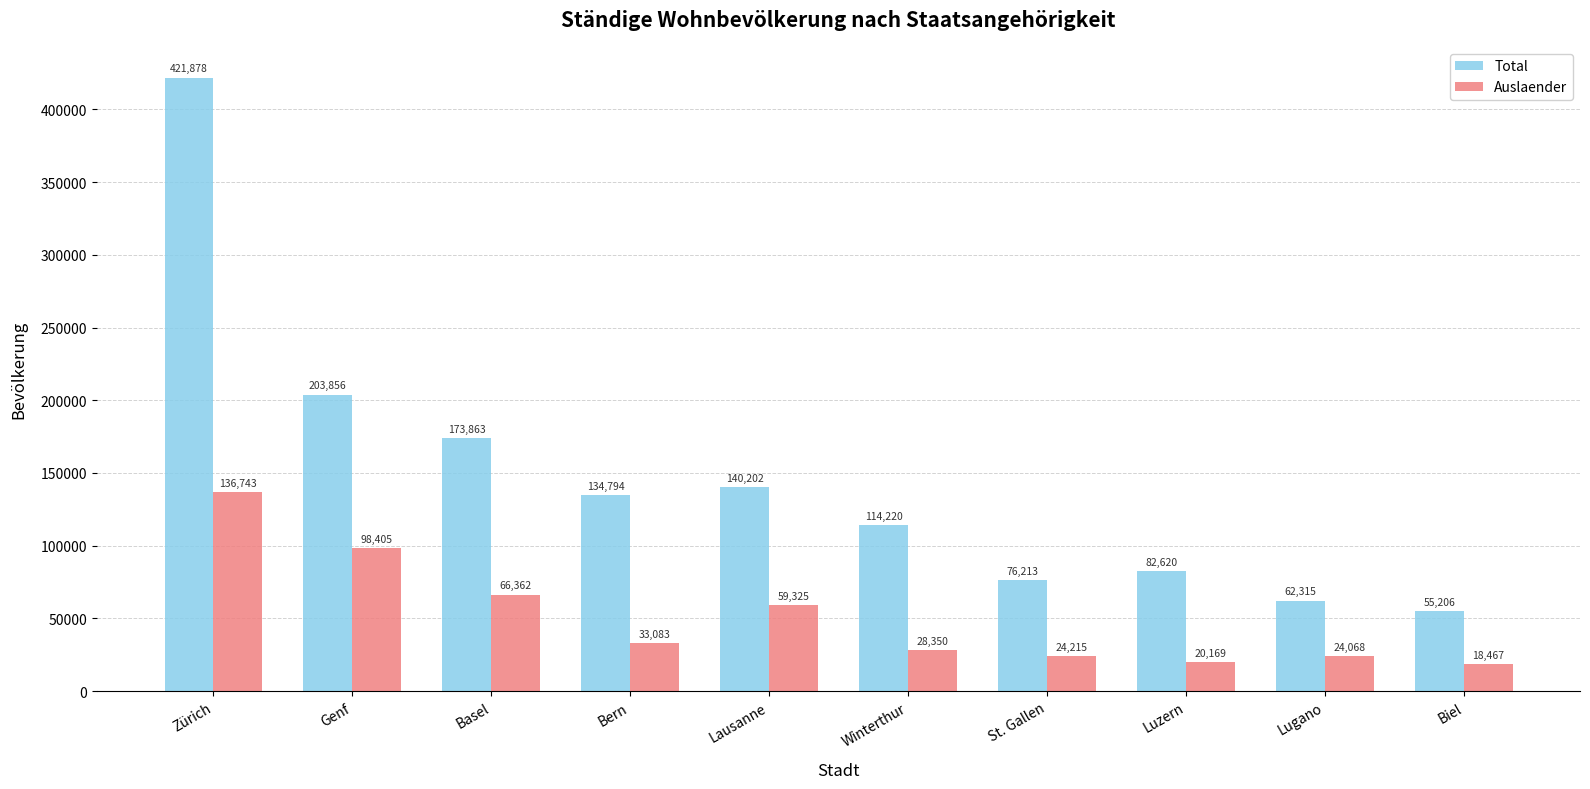

What value does the Auslaender series have at Biel, to the nearest 50?

18450